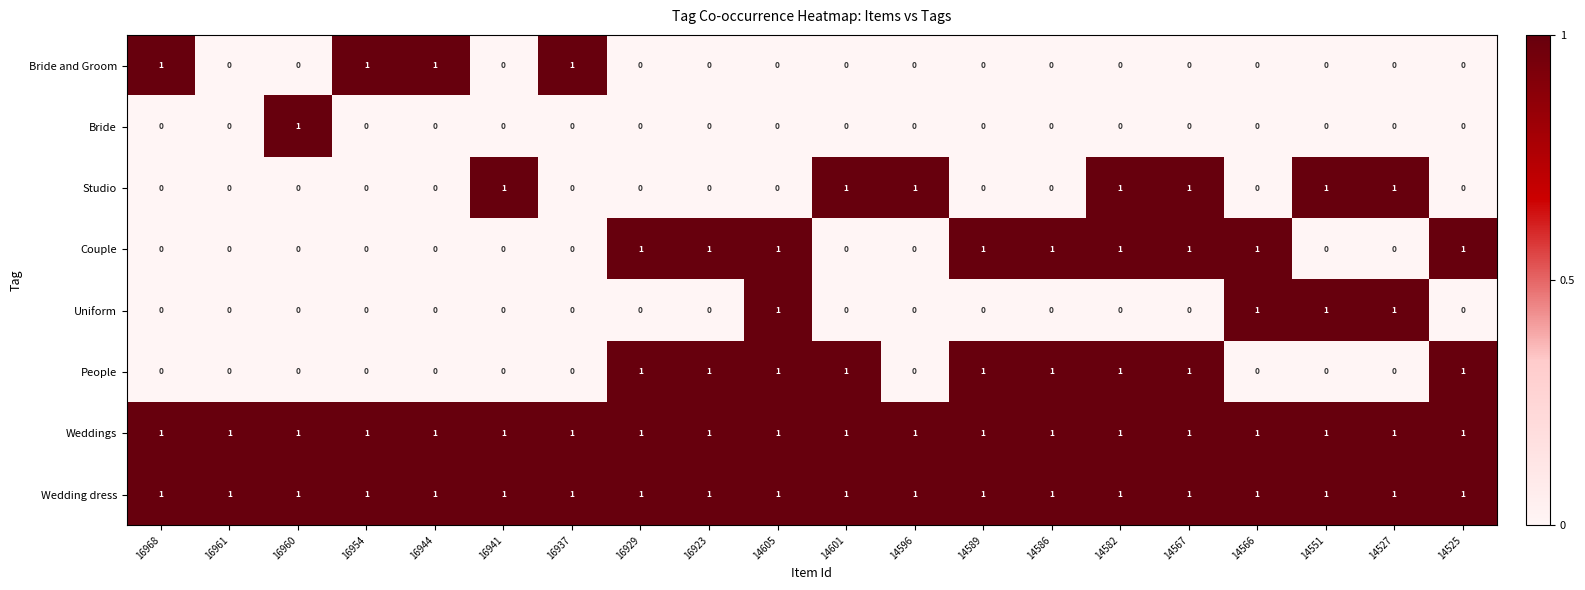

Is the value of Weddings at 14586 greater than the value of Studio at 16923?

Yes